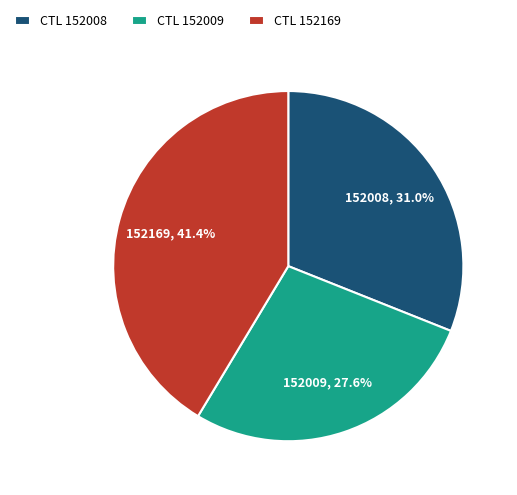

Which category has the smallest portion of the pie?

152009